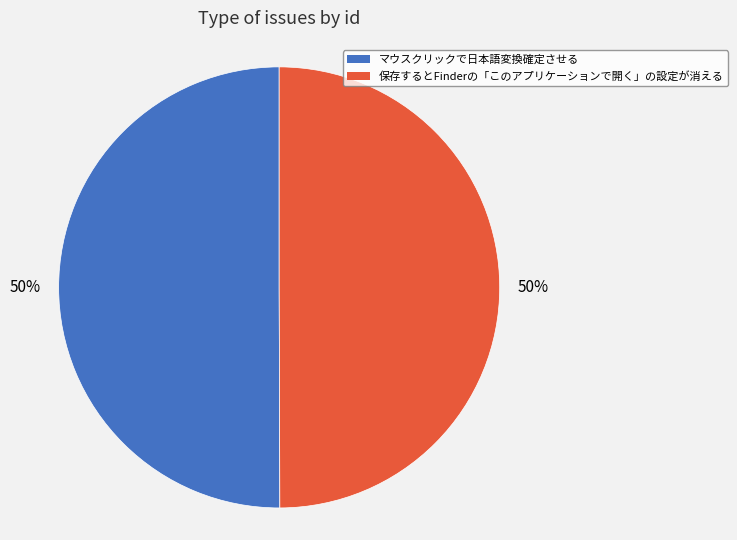

Do 保存するとFinderの「このアプリケーションで開く」の設定が消える and マウスクリックで日本語変換確定させる together represent more than half of the pie?

Yes